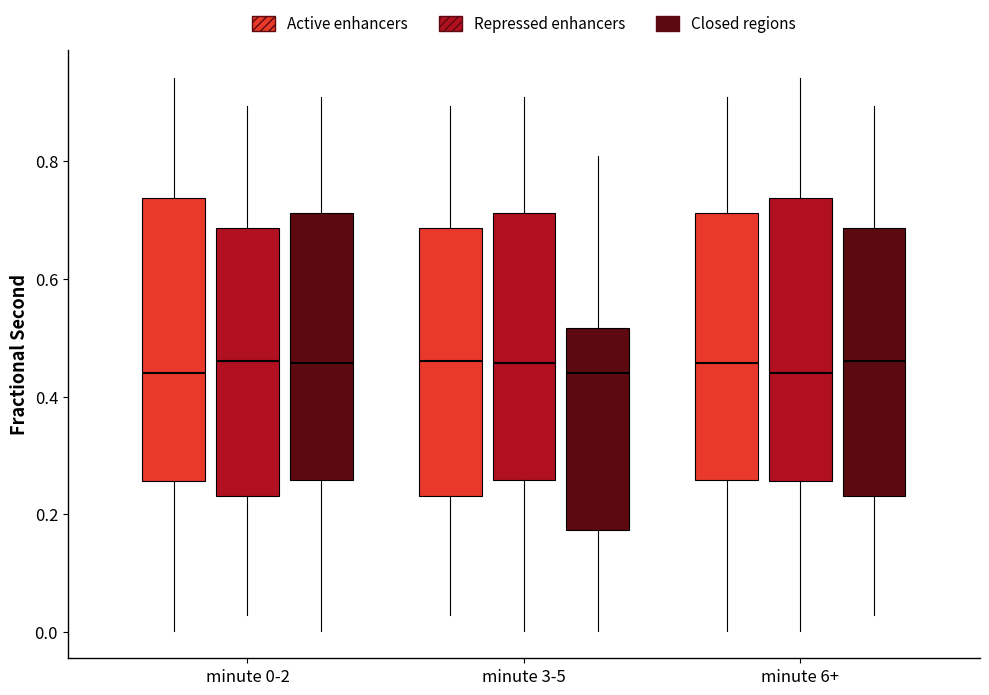

Reading left to right, transcribe this box plot: for each box, give where its median line is, the range the box spans, and where its two whiskers end, as read against the y-axis. The values are not printed on the chart, so give them approximately, as read against the axis.

minute 0-2 (Active enhancers): median 0.44, box 0.26 to 0.74, whiskers 0.00 to 0.94
minute 0-2 (Repressed enhancers): median 0.46, box 0.24 to 0.68, whiskers 0.02 to 0.90
minute 0-2 (Closed regions): median 0.46, box 0.26 to 0.72, whiskers 0.00 to 0.90
minute 3-5 (Active enhancers): median 0.46, box 0.24 to 0.68, whiskers 0.02 to 0.90
minute 3-5 (Repressed enhancers): median 0.46, box 0.26 to 0.72, whiskers 0.00 to 0.90
minute 3-5 (Closed regions): median 0.44, box 0.18 to 0.52, whiskers 0.00 to 0.80
minute 6+ (Active enhancers): median 0.46, box 0.26 to 0.72, whiskers 0.00 to 0.90
minute 6+ (Repressed enhancers): median 0.44, box 0.26 to 0.74, whiskers 0.00 to 0.94
minute 6+ (Closed regions): median 0.46, box 0.24 to 0.68, whiskers 0.02 to 0.90